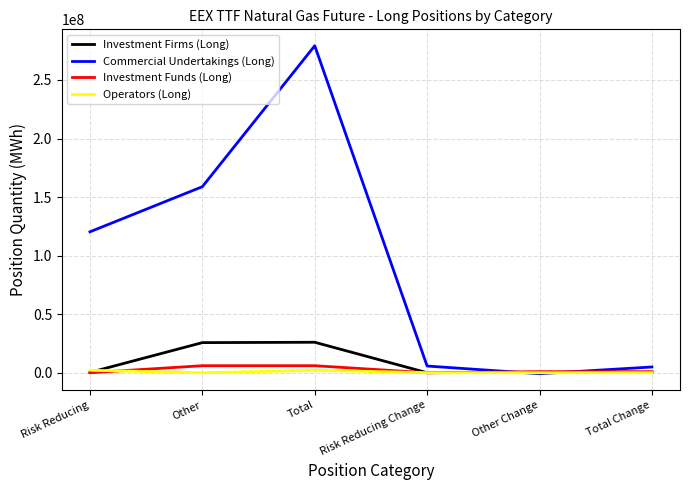

Is the value of Operators (Long) at Risk Reducing Change greater than the value of Commercial Undertakings (Long) at Total?

No